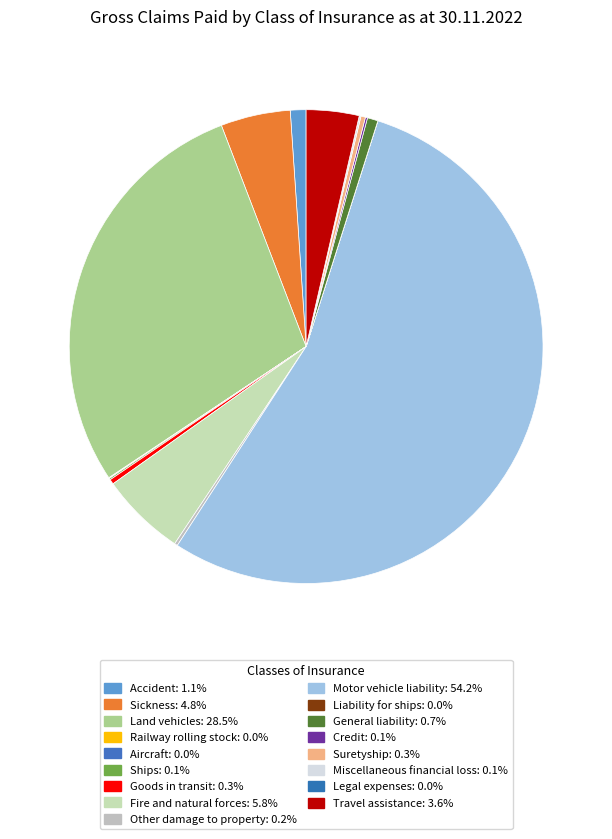

How many segments does this pie chart have?

17